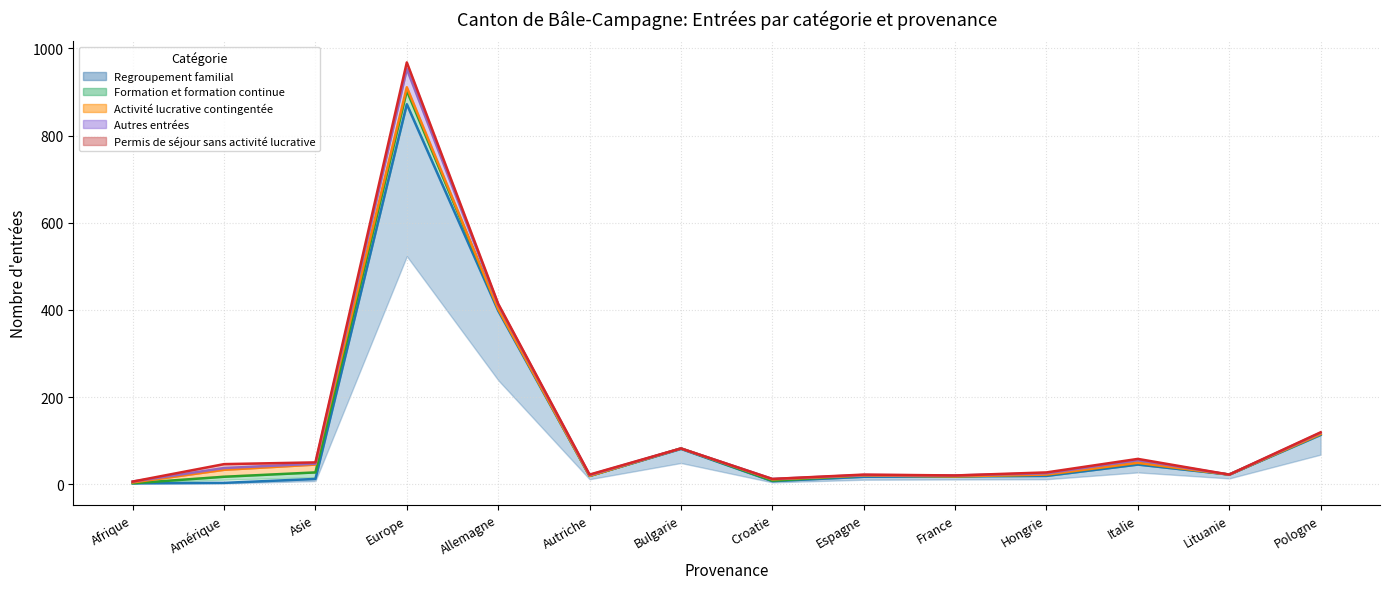

Is it true that Formation et formation continue equals 0 at Autriche?

True